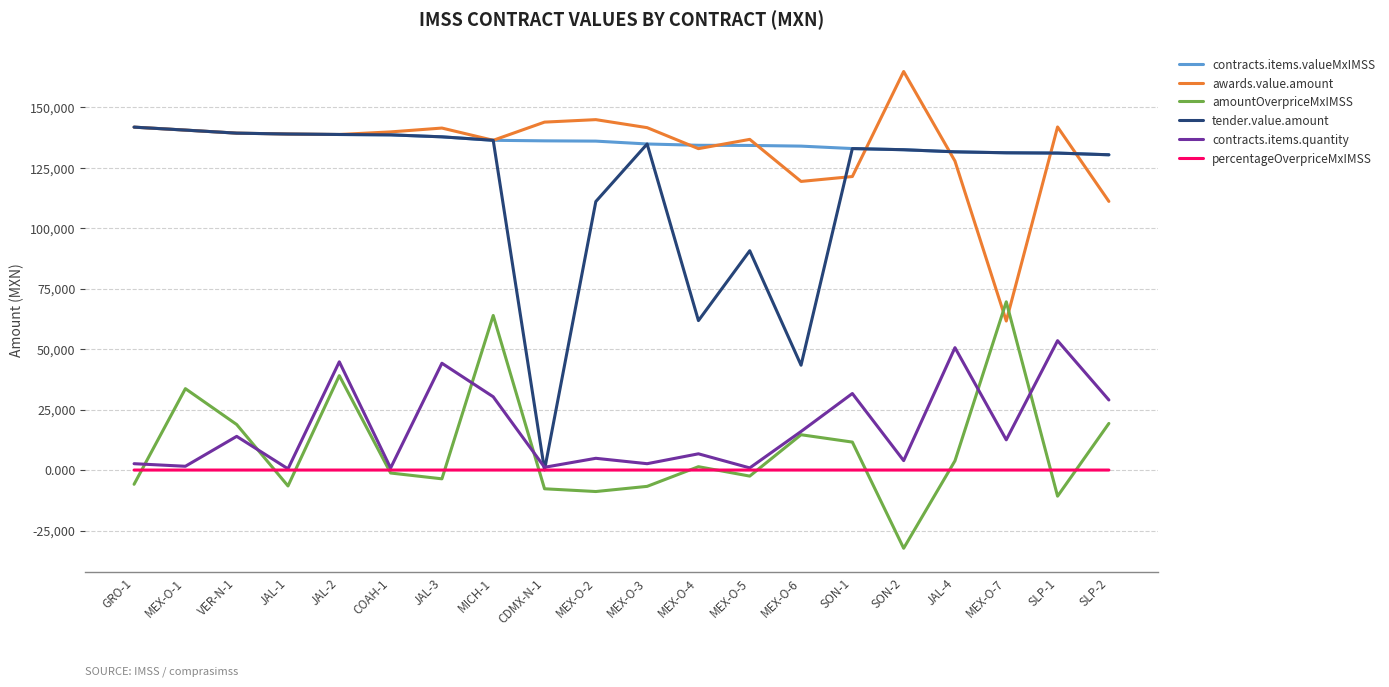

Is the value of contracts.items.quantity at JAL-4 greater than the value of tender.value.amount at VER-N-1?

No